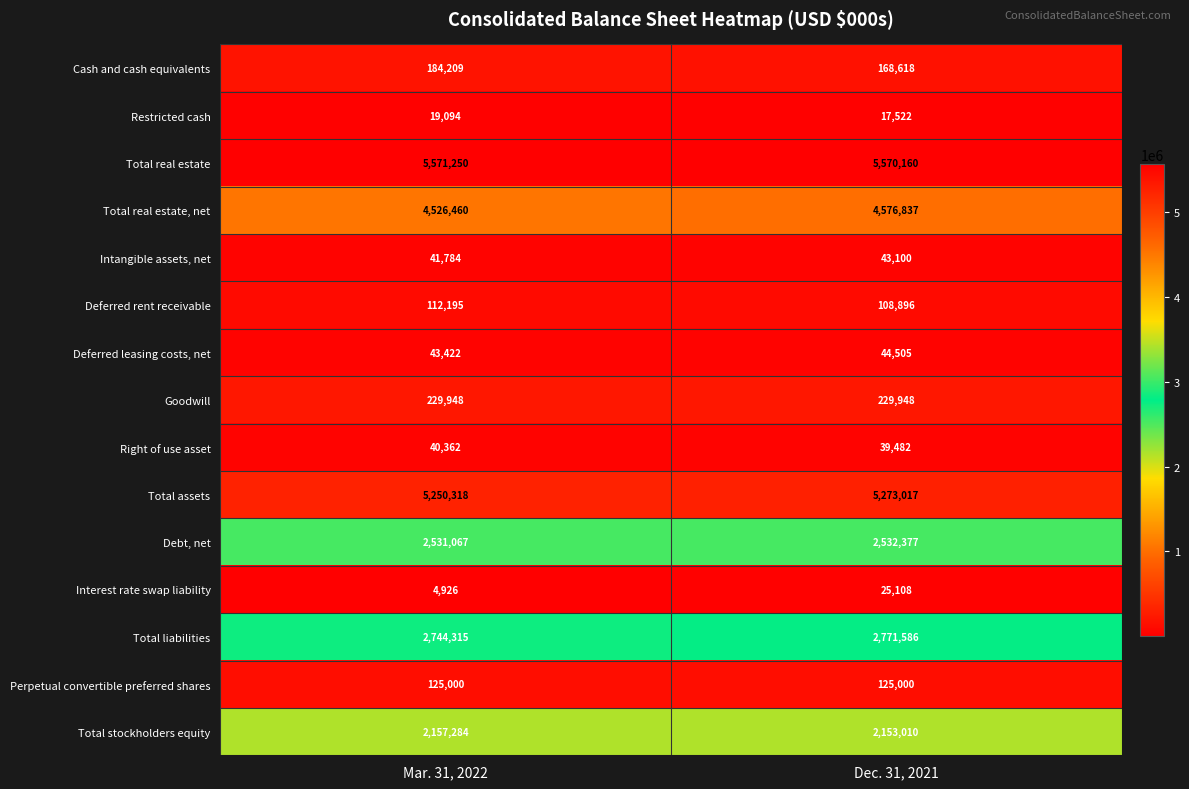

Reading left to right, list all the values displayed in this chart.

Cash and cash equivalents: Mar. 31, 2022=184209	Dec. 31, 2021=168618
Restricted cash: Mar. 31, 2022=19094	Dec. 31, 2021=17522
Total real estate: Mar. 31, 2022=5571250	Dec. 31, 2021=5570160
Total real estate, net: Mar. 31, 2022=4526460	Dec. 31, 2021=4576837
Intangible assets, net: Mar. 31, 2022=41784	Dec. 31, 2021=43100
Deferred rent receivable: Mar. 31, 2022=112195	Dec. 31, 2021=108896
Deferred leasing costs, net: Mar. 31, 2022=43422	Dec. 31, 2021=44505
Goodwill: Mar. 31, 2022=229948	Dec. 31, 2021=229948
Right of use asset: Mar. 31, 2022=40362	Dec. 31, 2021=39482
Total assets: Mar. 31, 2022=5250318	Dec. 31, 2021=5273017
Debt, net: Mar. 31, 2022=2531067	Dec. 31, 2021=2532377
Interest rate swap liability: Mar. 31, 2022=4926	Dec. 31, 2021=25108
Total liabilities: Mar. 31, 2022=2744315	Dec. 31, 2021=2771586
Perpetual convertible preferred shares: Mar. 31, 2022=125000	Dec. 31, 2021=125000
Total stockholders equity: Mar. 31, 2022=2157284	Dec. 31, 2021=2153010